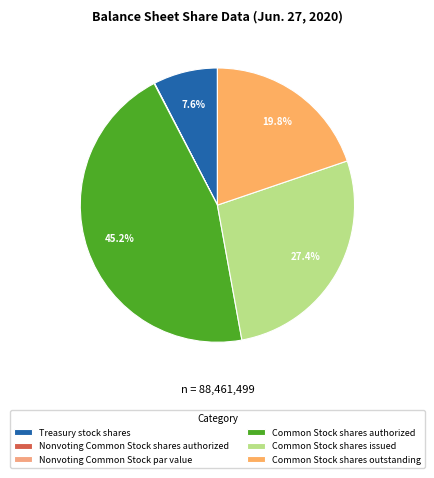

Which slice is the smallest?

Nonvoting Common Stock par value